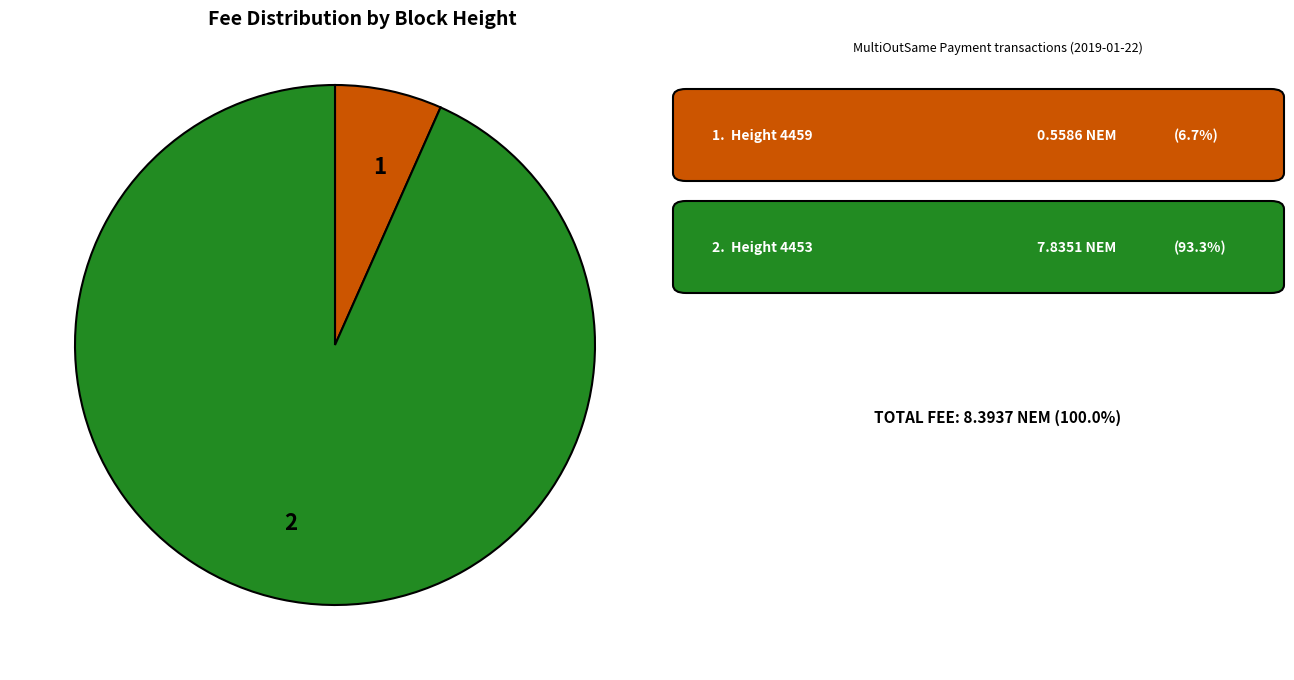

Is the sum of 2 and 1 greater than half?

Yes